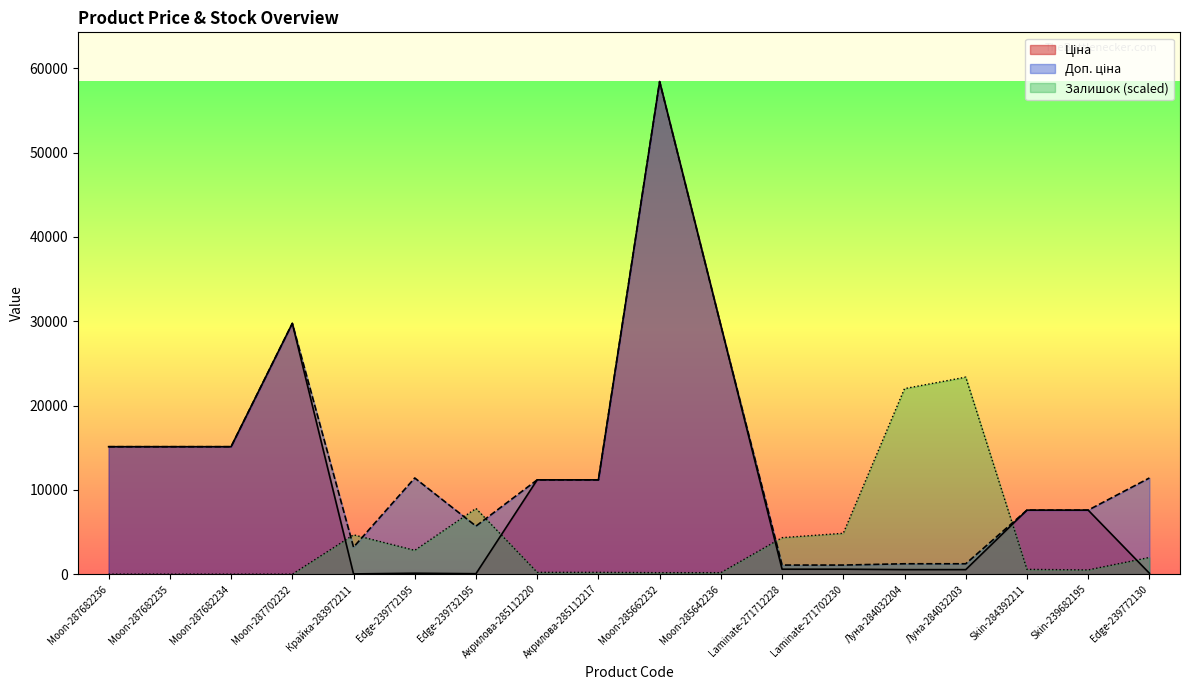

Which series changed the most between Moon-287682236 and Skin-284392211?

Ціна